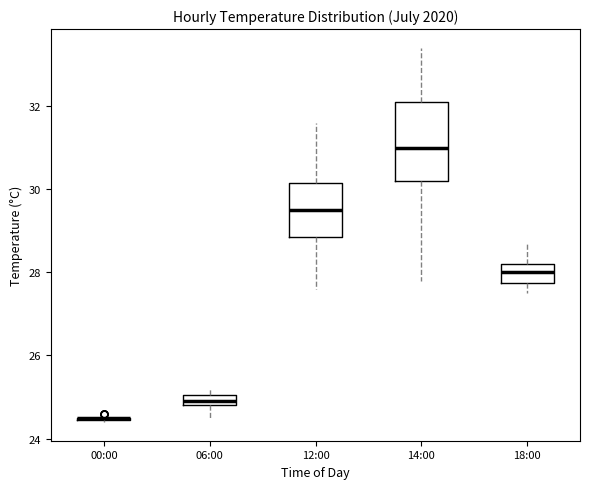

Where does the upper whisker of the box for 12:00 end on the y-axis? The values are not printed on the chart, so give them approximately, as read against the axis.

31.6